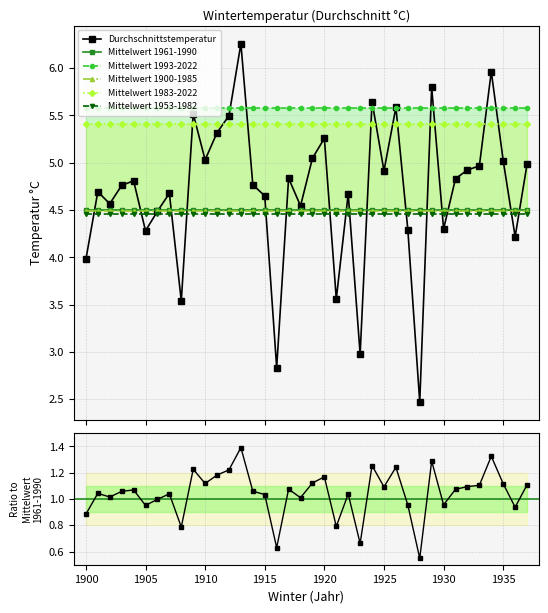

How many lines are shown in the chart?

6